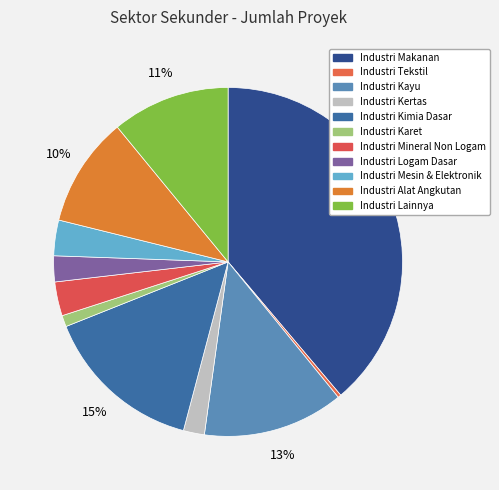

Which slice is the smallest?

Industri Tekstil